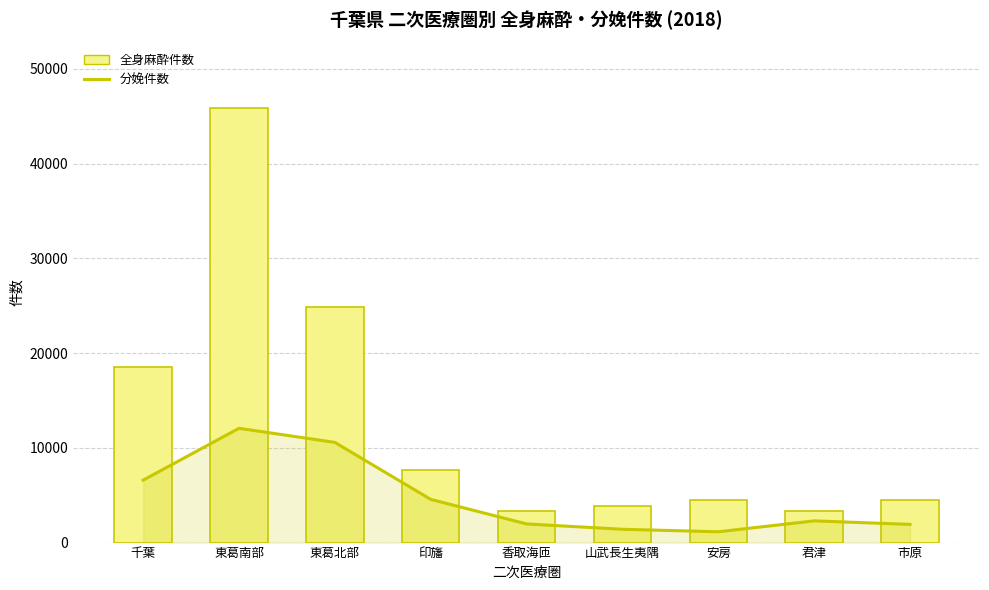

Rank the series by their maximum value, from highest to lowest.

全身麻酔件数, 分娩件数